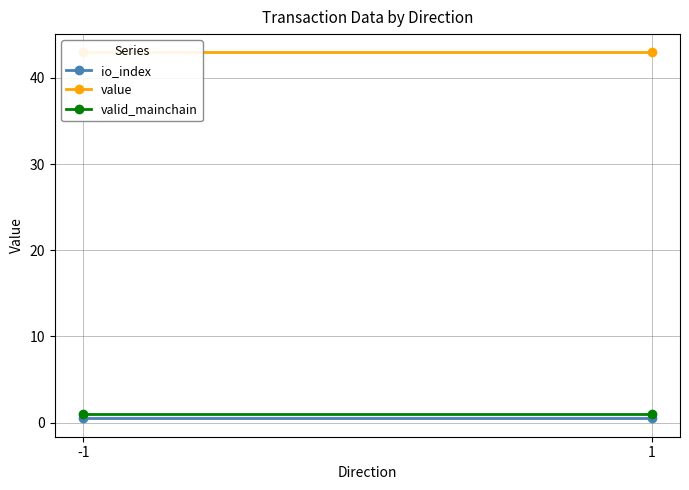

The io_index series shows 0.5 at 1. True or false?

True